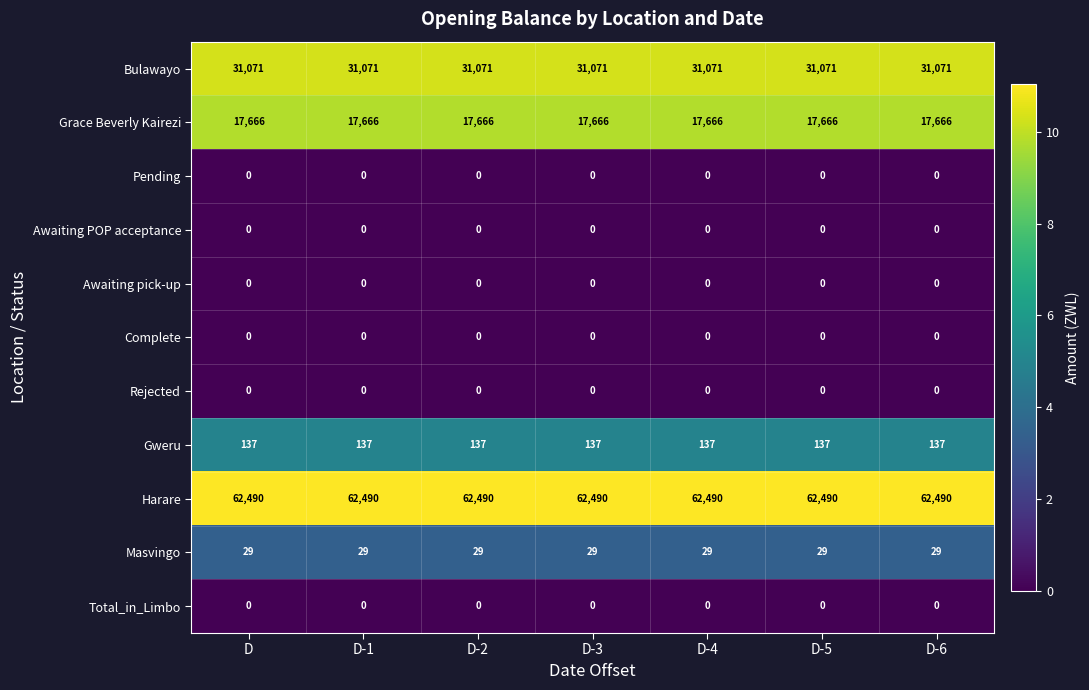

What is the difference between the highest and lowest values at D-2?

62490